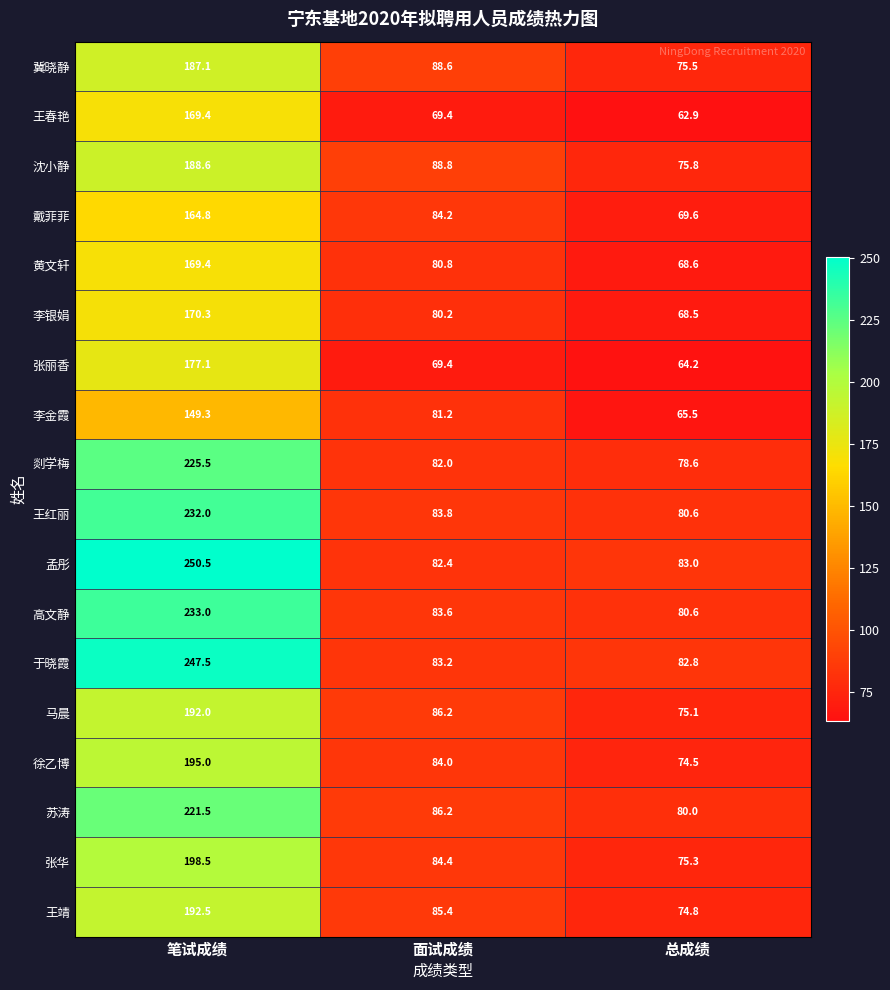

At how many categories does at least one series exceed 123?

1